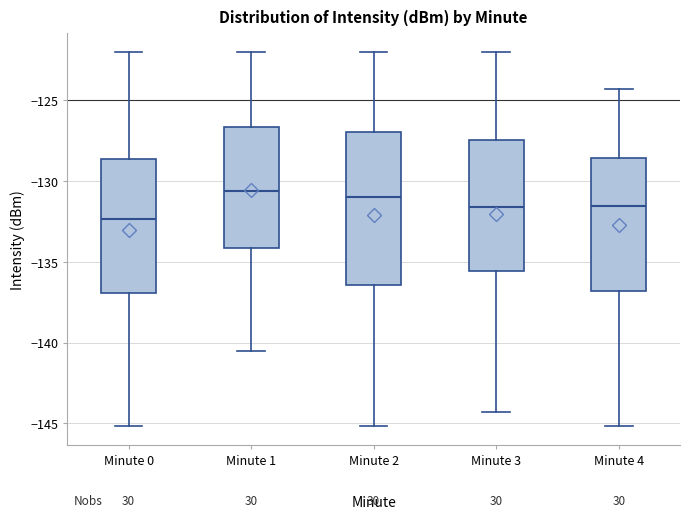

Where does the lower whisker of the box for Minute 3 end on the y-axis? The values are not printed on the chart, so give them approximately, as read against the axis.

-144.5